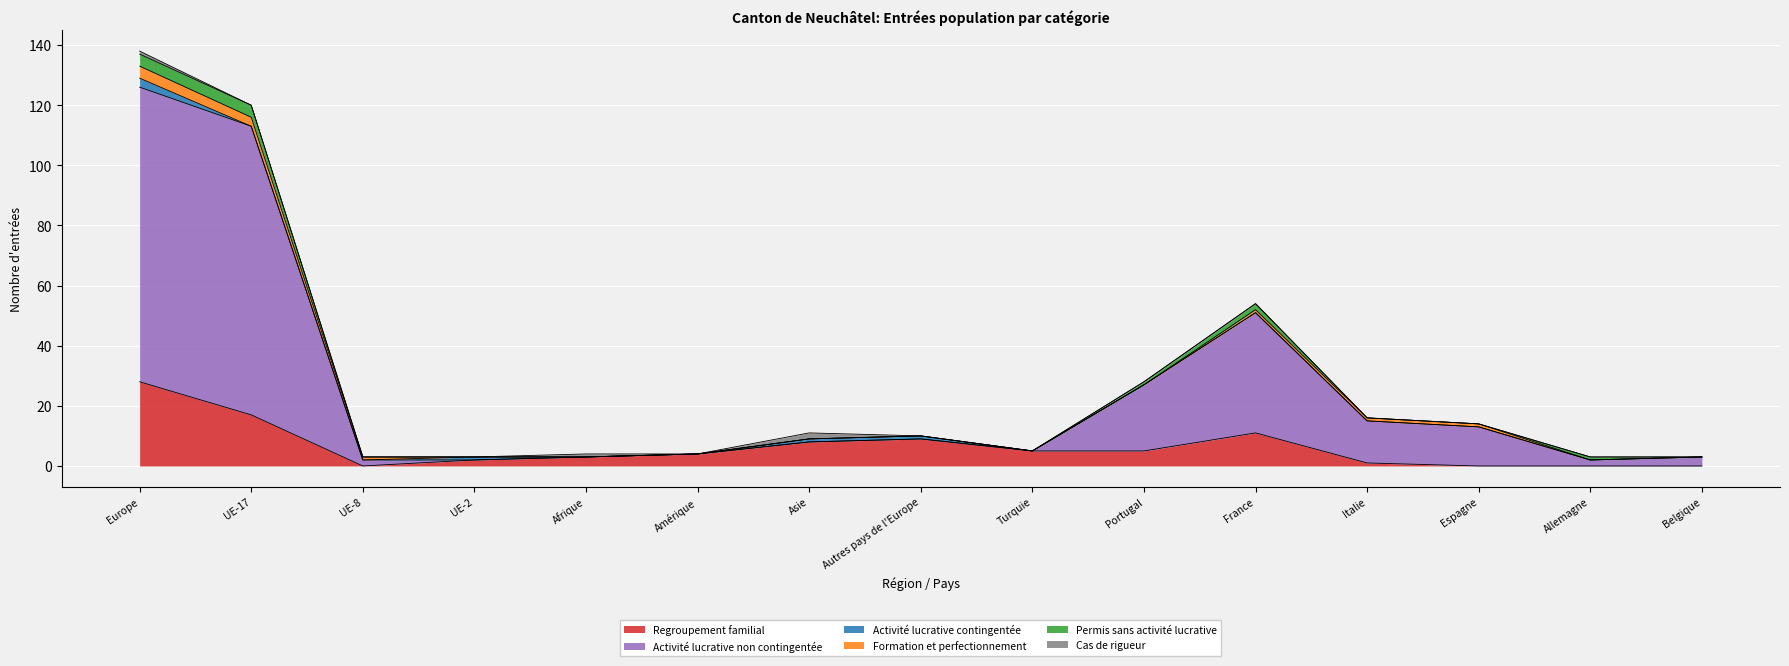

Reading left to right, list all the values displayed in this chart.

Regroupement familial: Europe=28	UE-17=17	UE-8=0	UE-2=2	Afrique=3	Amérique=4	Asie=8	Autres pays de l'Europe=9	Turquie=5	Portugal=5	France=11	Italie=1	Espagne=0	Allemagne=0	Belgique=0
Activité lucrative non contingentée: Europe=98	UE-17=96	UE-8=2	UE-2=0	Afrique=0	Amérique=0	Asie=0	Autres pays de l'Europe=0	Turquie=0	Portugal=22	France=40	Italie=14	Espagne=13	Allemagne=2	Belgique=3
Activité lucrative contingentée: Europe=3	UE-17=0	UE-8=0	UE-2=1	Afrique=0	Amérique=0	Asie=1	Autres pays de l'Europe=1	Turquie=0	Portugal=0	France=0	Italie=0	Espagne=0	Allemagne=0	Belgique=0
Formation et perfectionnement: Europe=4	UE-17=3	UE-8=1	UE-2=0	Afrique=0	Amérique=0	Asie=0	Autres pays de l'Europe=0	Turquie=0	Portugal=0	France=1	Italie=1	Espagne=1	Allemagne=0	Belgique=0
Permis sans activité lucrative: Europe=4	UE-17=4	UE-8=0	UE-2=0	Afrique=0	Amérique=0	Asie=0	Autres pays de l'Europe=0	Turquie=0	Portugal=1	France=2	Italie=0	Espagne=0	Allemagne=1	Belgique=0
Cas de rigueur: Europe=1	UE-17=0	UE-8=0	UE-2=0	Afrique=1	Amérique=0	Asie=2	Autres pays de l'Europe=0	Turquie=0	Portugal=0	France=0	Italie=0	Espagne=0	Allemagne=0	Belgique=0